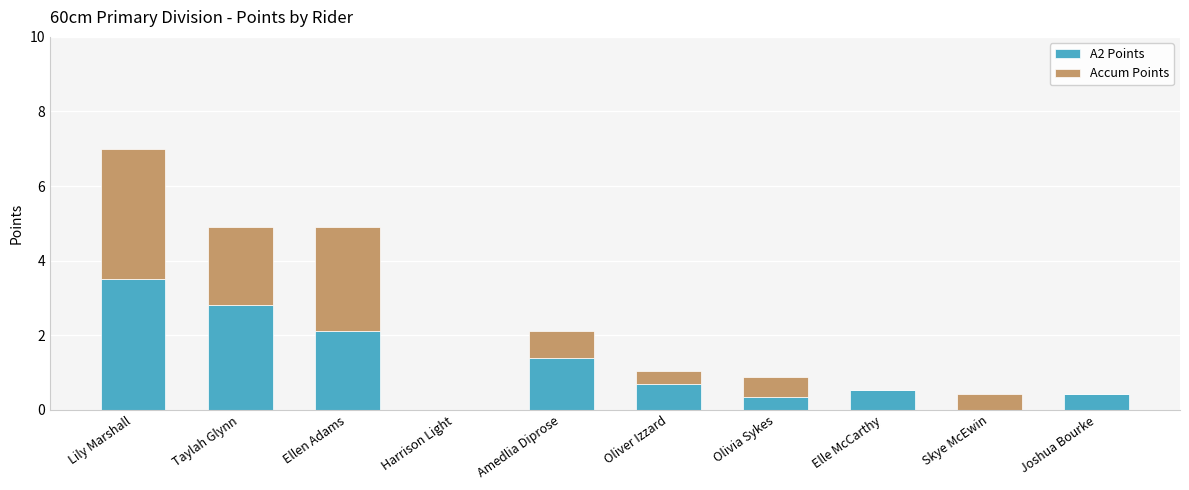

How many series are shown in this chart?

2